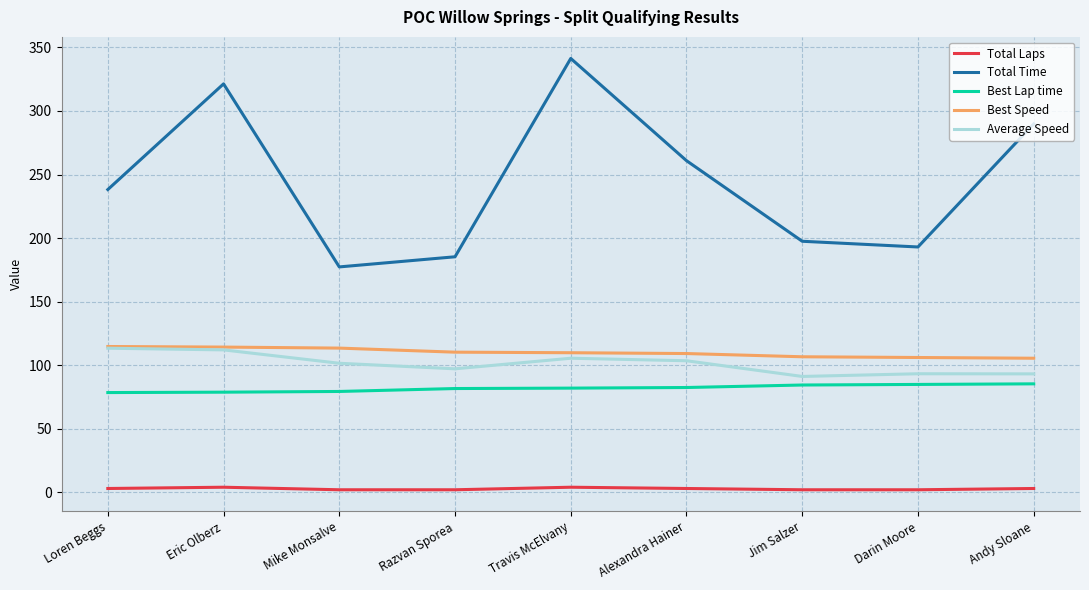

Which series has the largest total across all categories?

Total Time